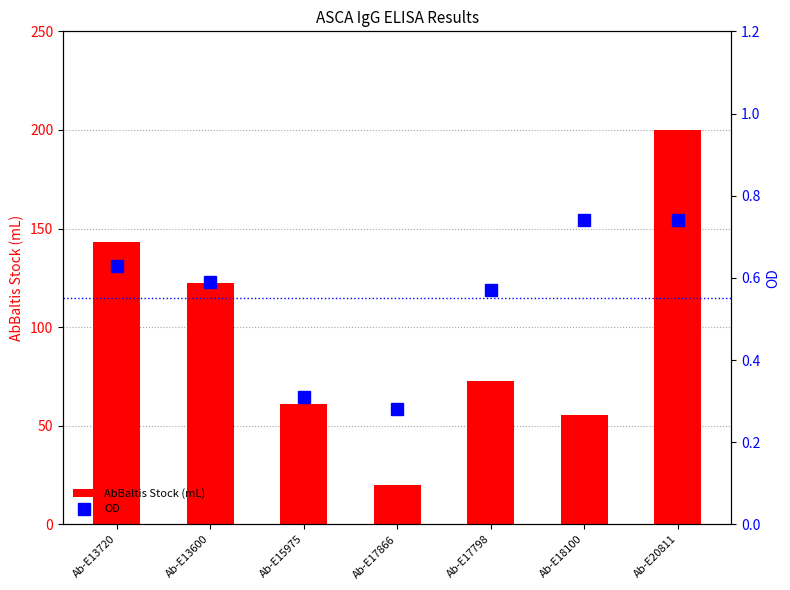

What is the approximate value of OD at Ab-E13720?

0.6